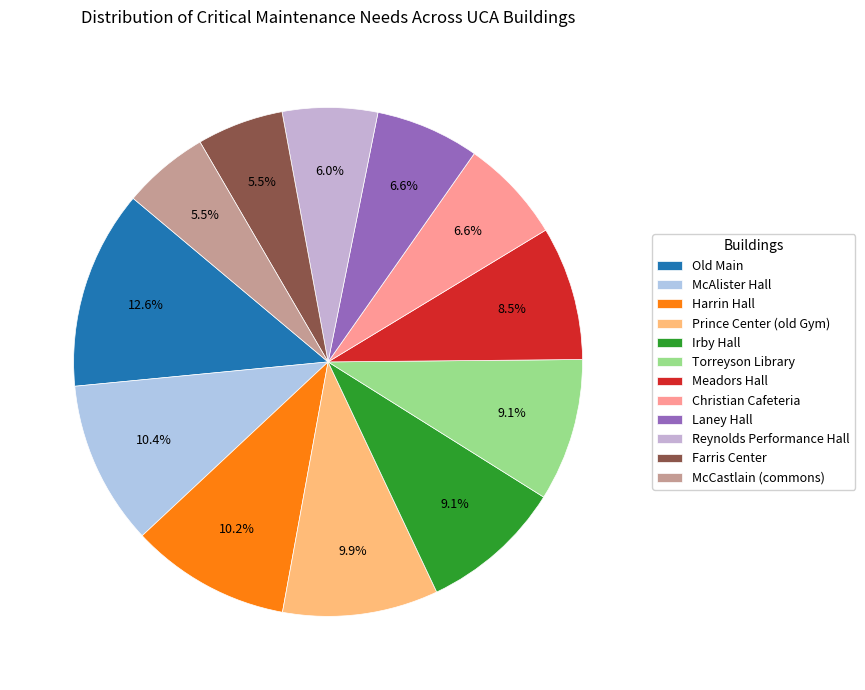

Between Laney Hall and Prince Center (old Gym), which is larger?

Prince Center (old Gym)